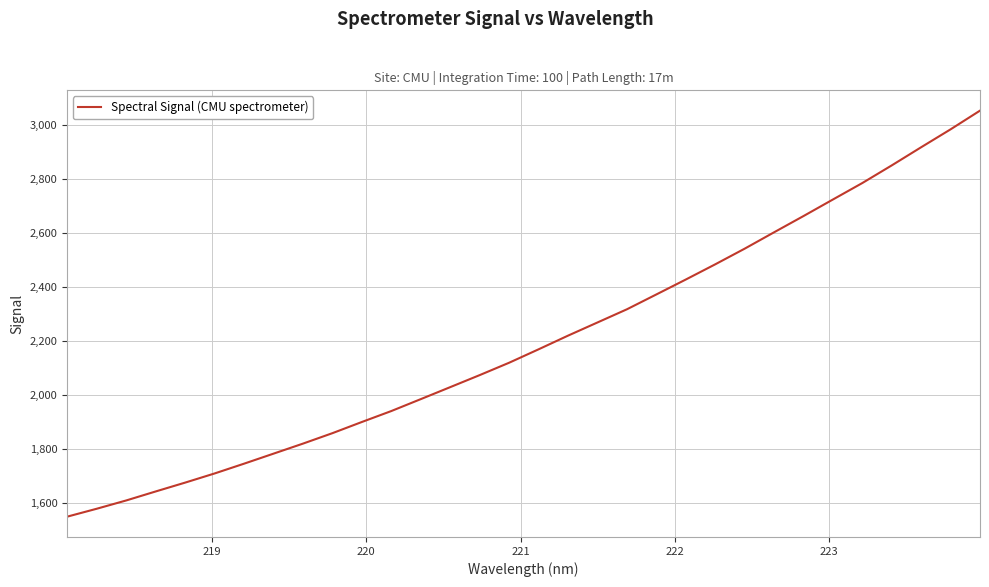

What is the greatest value displayed?

3054.2